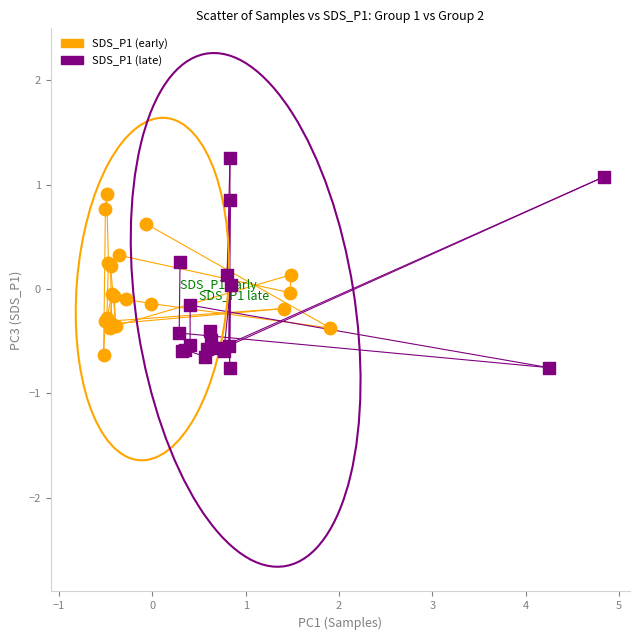

Which series has the largest Y range (max minus min)?

SDS_P1 (late)